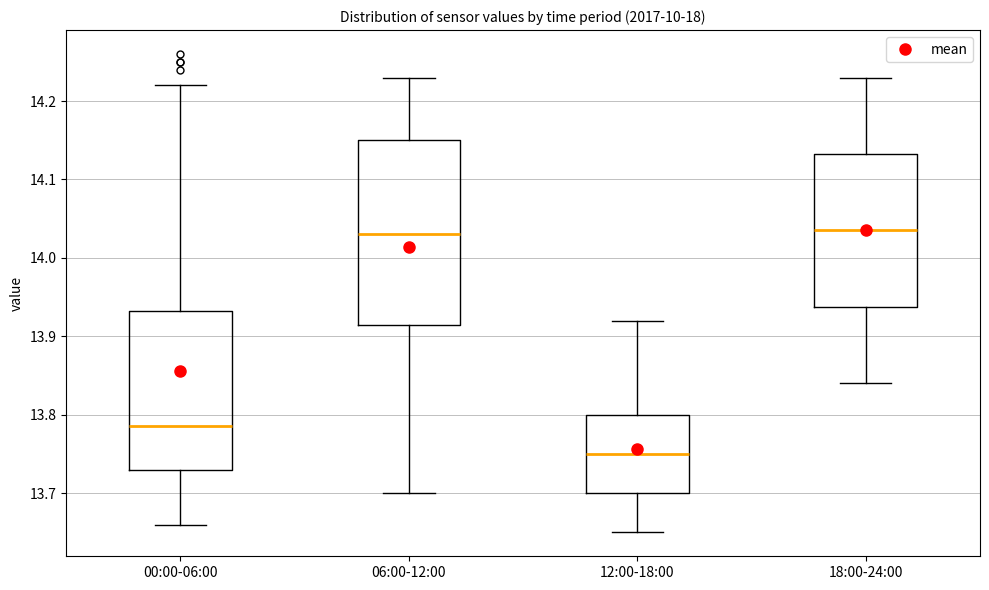

Comparing the boxes themselves (not the whiskers), which one is the tallest?

06:00-12:00